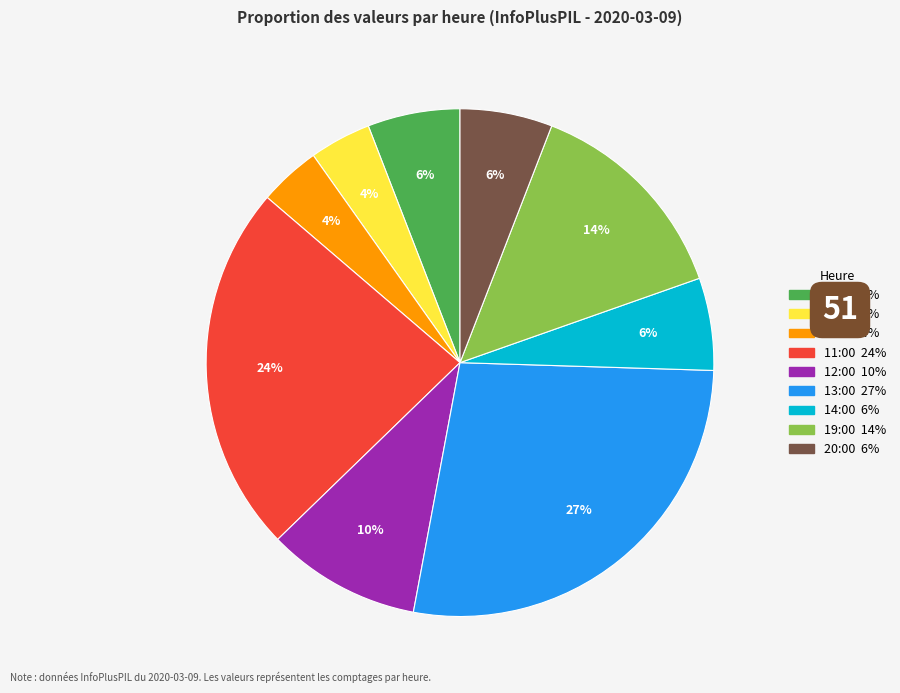

Does 10:00 account for over 50% of the chart?

No